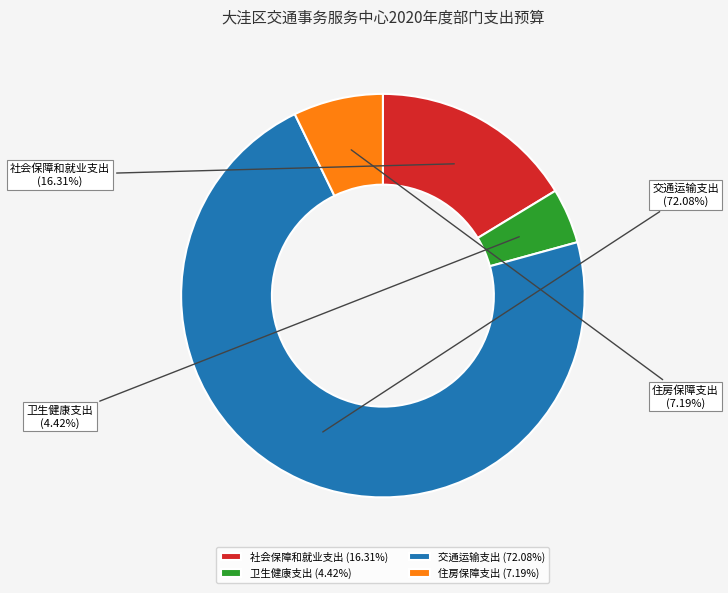

Rank the categories by value from lowest to highest.

卫生健康支出, 住房保障支出, 社会保障和就业支出, 交通运输支出